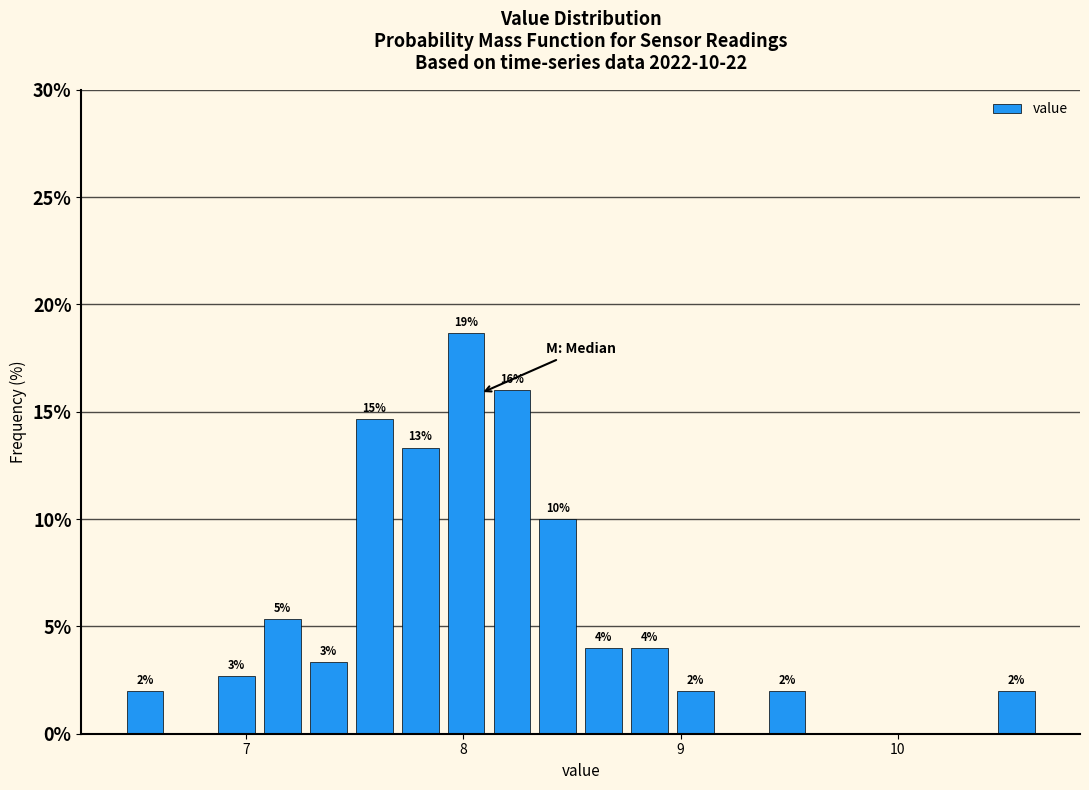

Around what value on the x-axis is the tallest bar? Give the approximate position of its centre, as read against the axis.

8.0